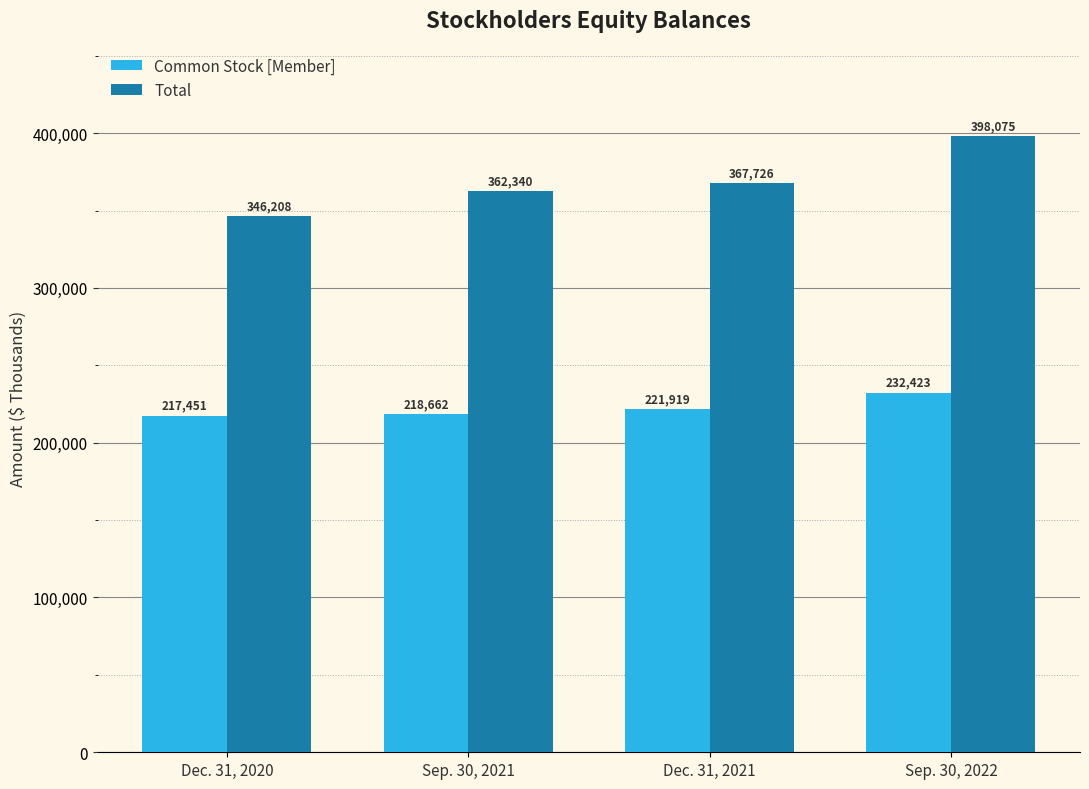

List the series in order of their peak value, highest first.

Total, Common Stock [Member]